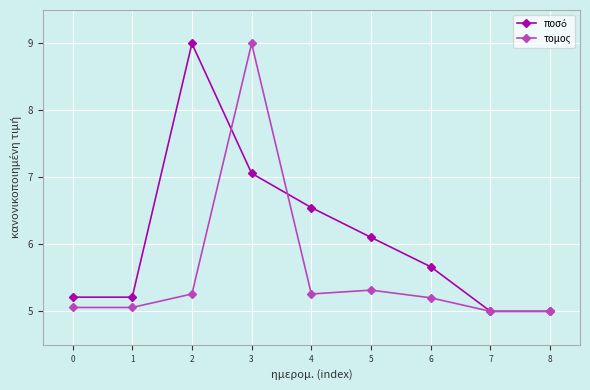

At which category is the sum across all series the highest?

3